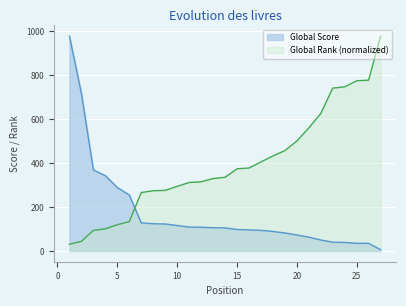

True or false: Global Rank has more than 2 interior local peaks.

False